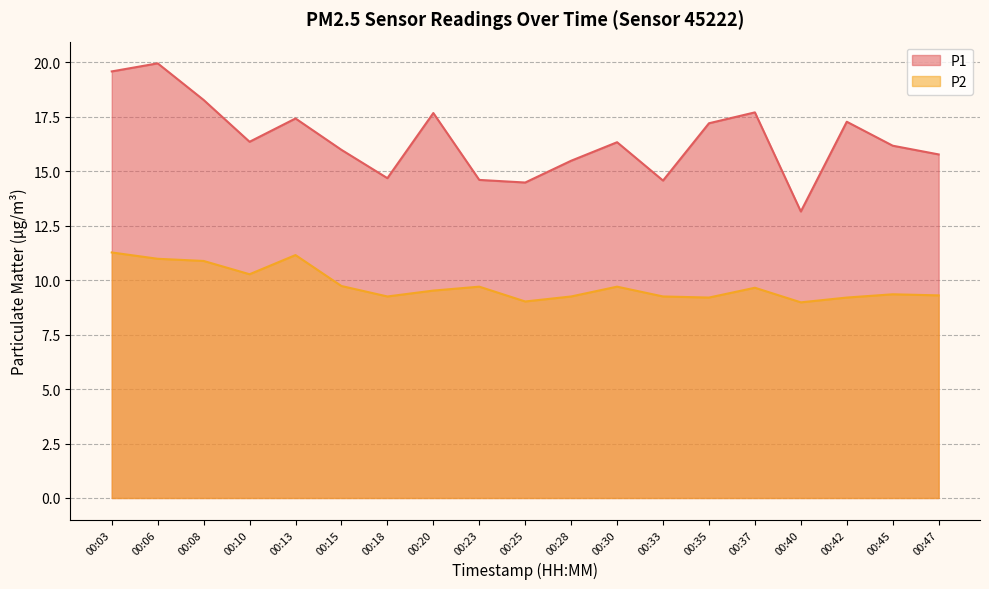

Which series changed the most between 00:03 and 00:45?

P1